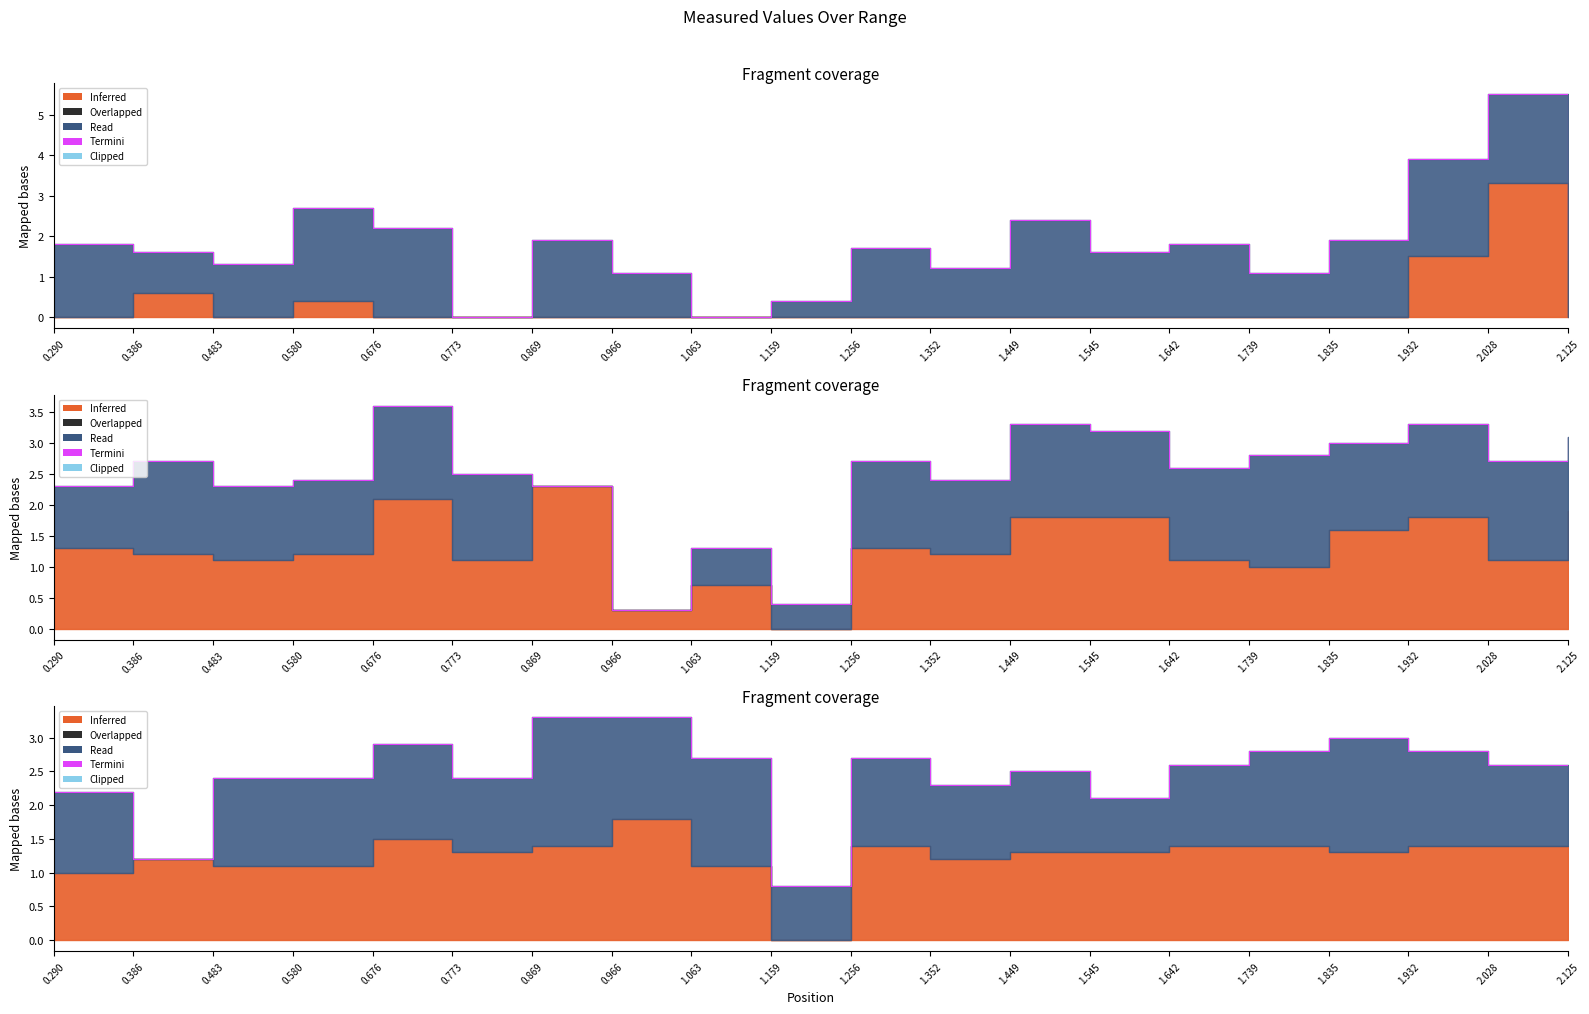

The chart shows a value of 0.8 at 0.676. True or false?

False